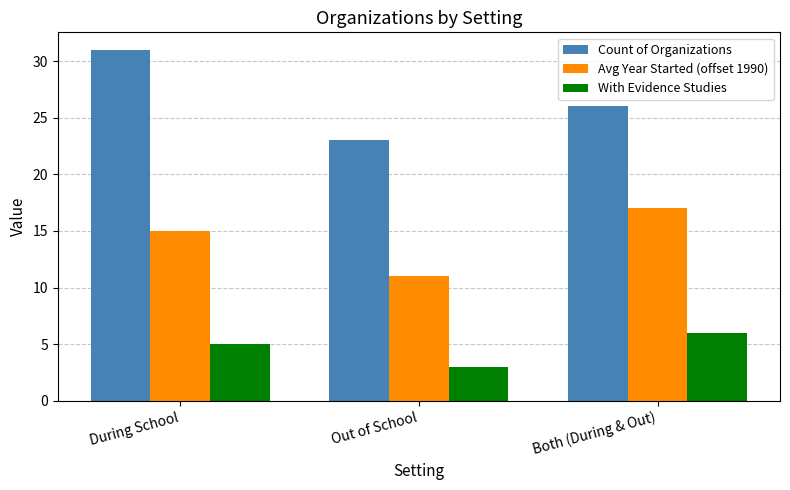

Which category has the highest value in the With Evidence Studies series?

Both (During & Out)